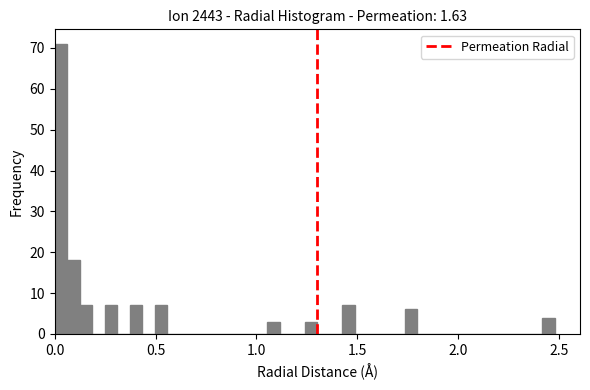

Around what value on the x-axis is the tallest bar? Give the approximate position of its centre, as read against the axis.

0.05